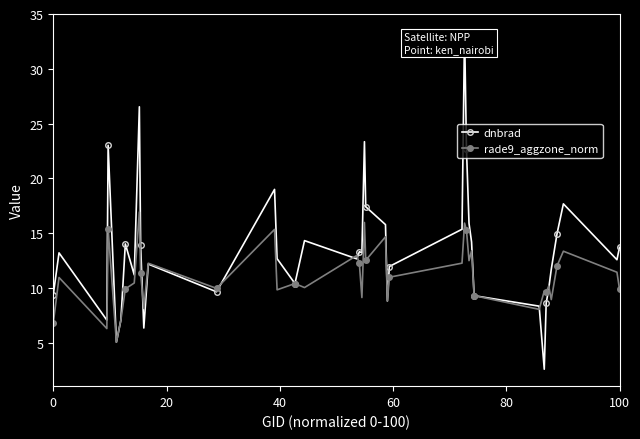

Rank the series by their average value, from highest to lowest.

dnbrad, rade9_aggzone_norm